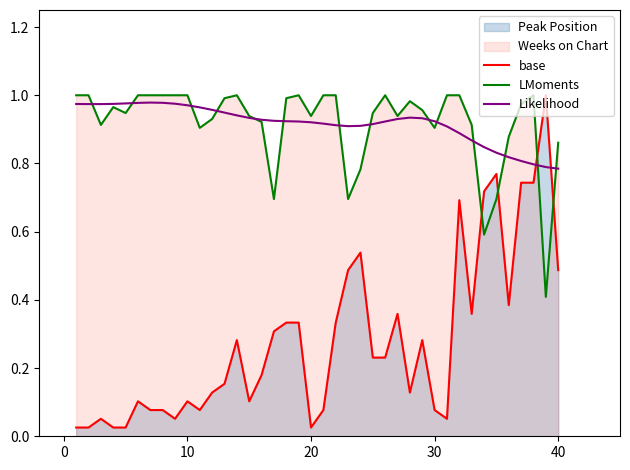

At 40, list the series in order from largest to smallest.

LMoments, Likelihood, base